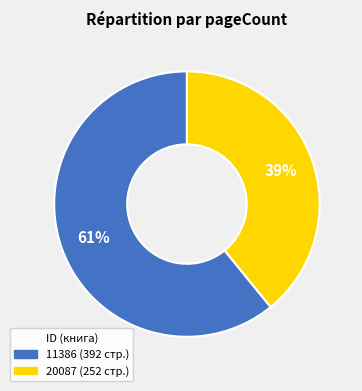

What percentage is the 20087 slice, to the nearest percent?

39%